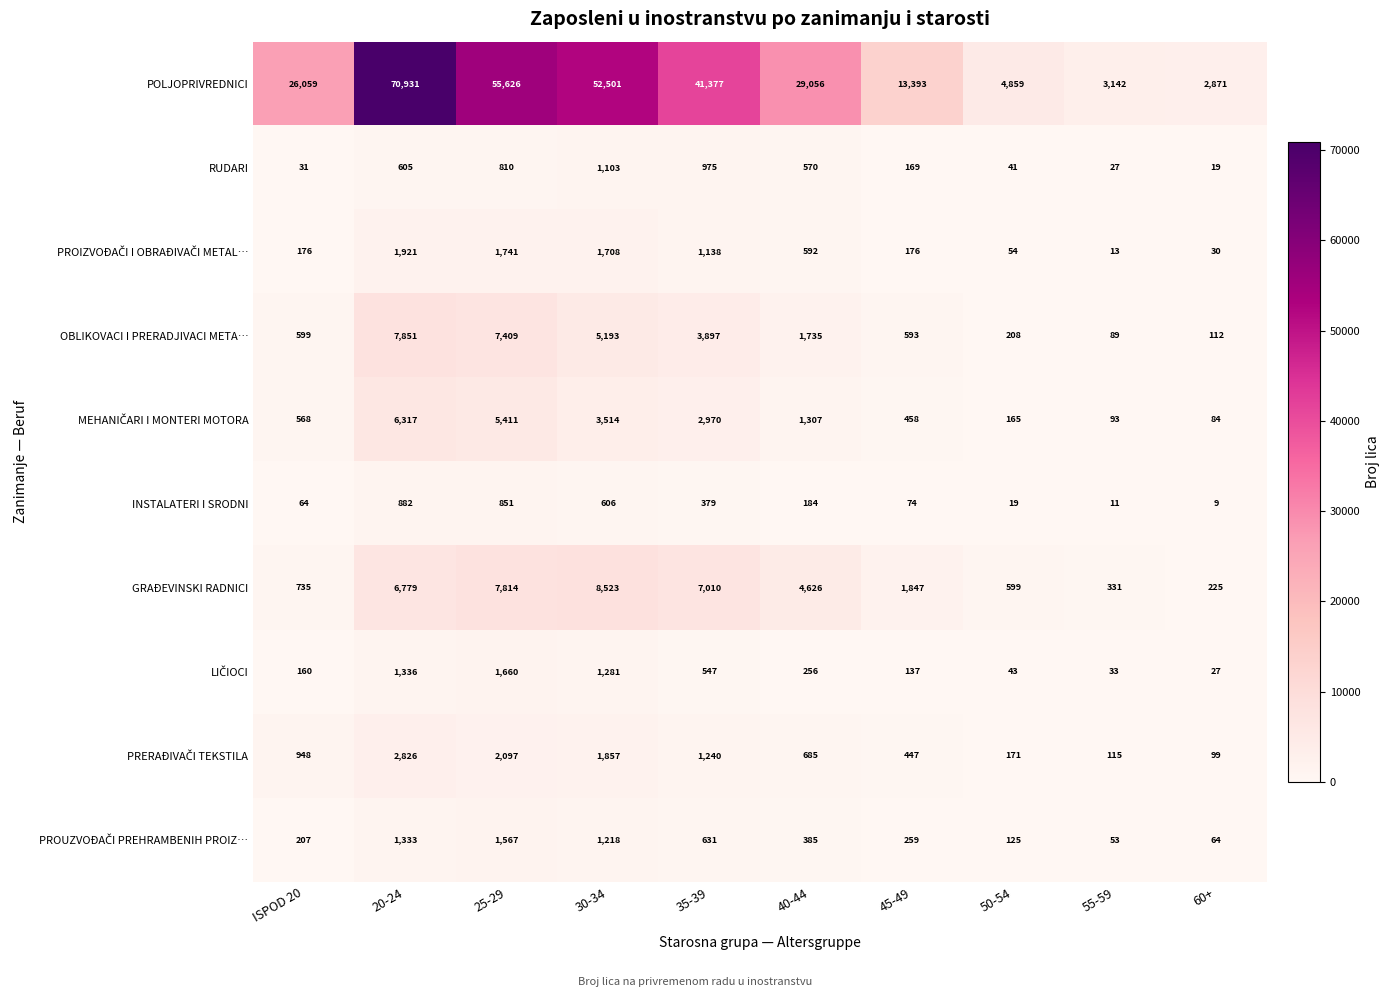

What is the difference between the second highest and second lowest values in the POLJOPRIVREDNICI series?

52484